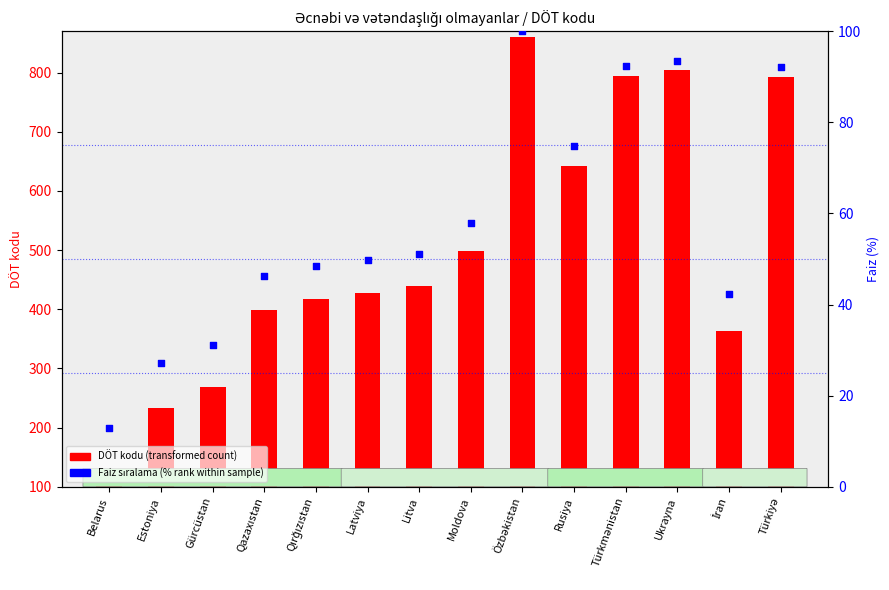

Which series contains the highest Y value?

DÖT kodu